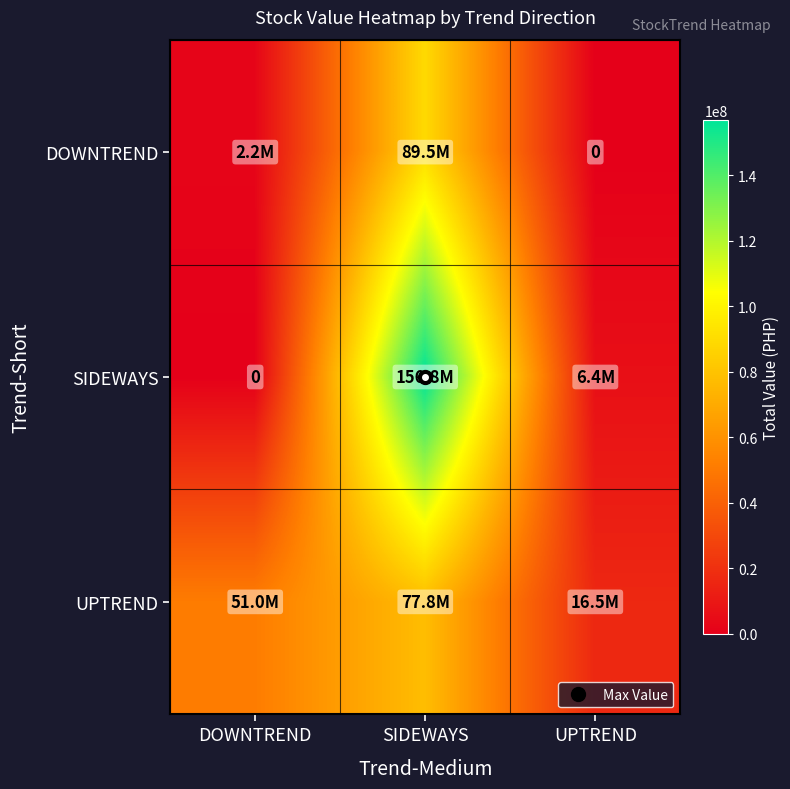

Which series has the largest total across all categories?

SIDEWAYS